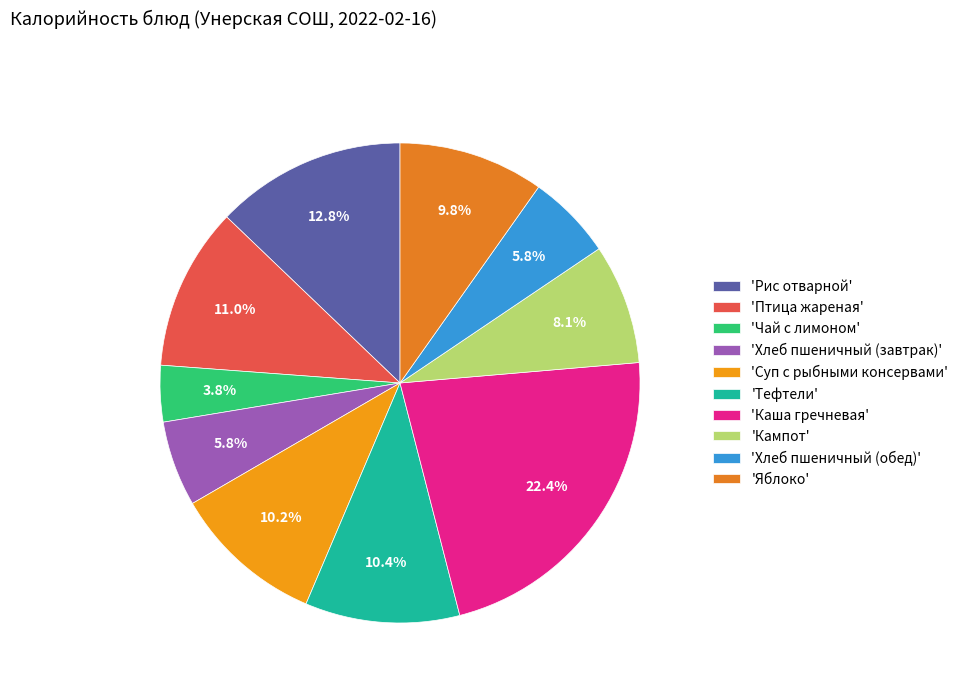

To the nearest percent, what is the difference between the largest and smallest slice percentages?

19%